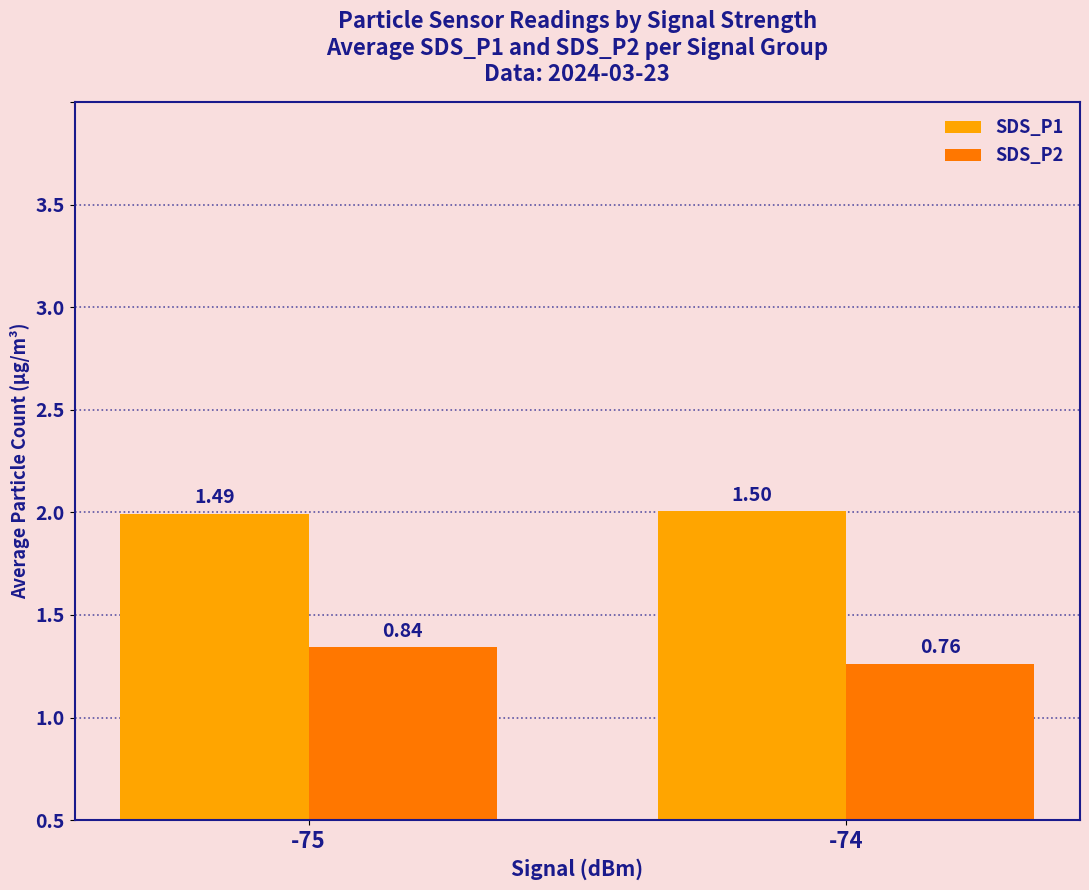

Is the value of SDS_P2 at -74 greater than the value of SDS_P1 at -75?

No